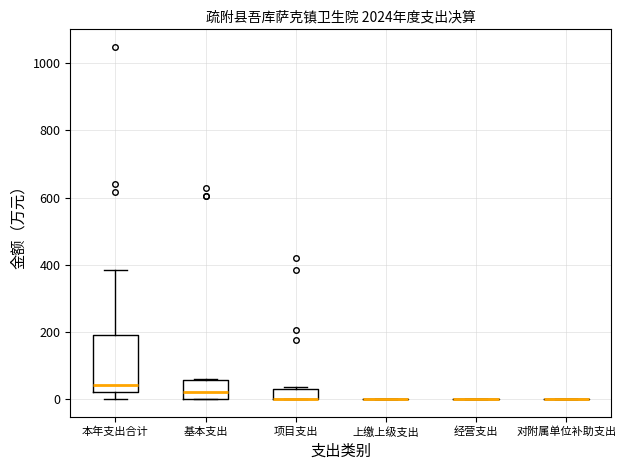

Which box is the tallest, from its lower edge to its upper edge?

本年支出合计